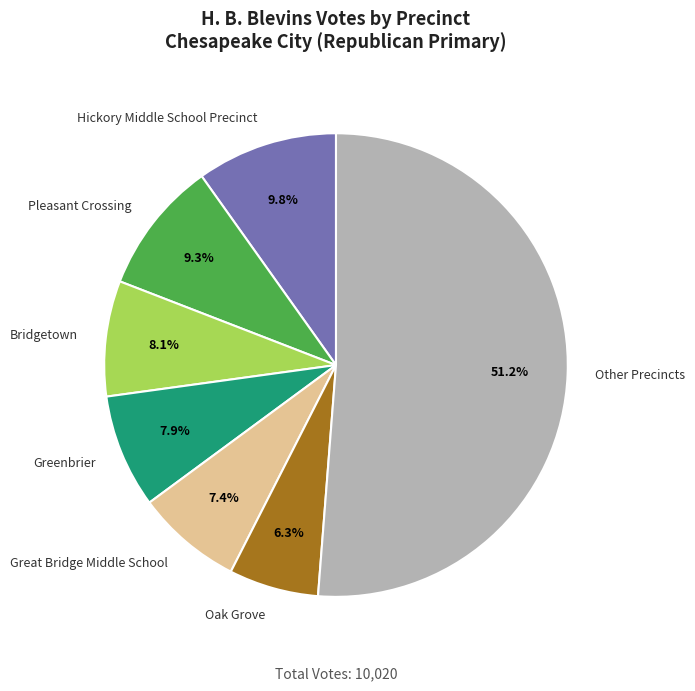

How many segments does this pie chart have?

7